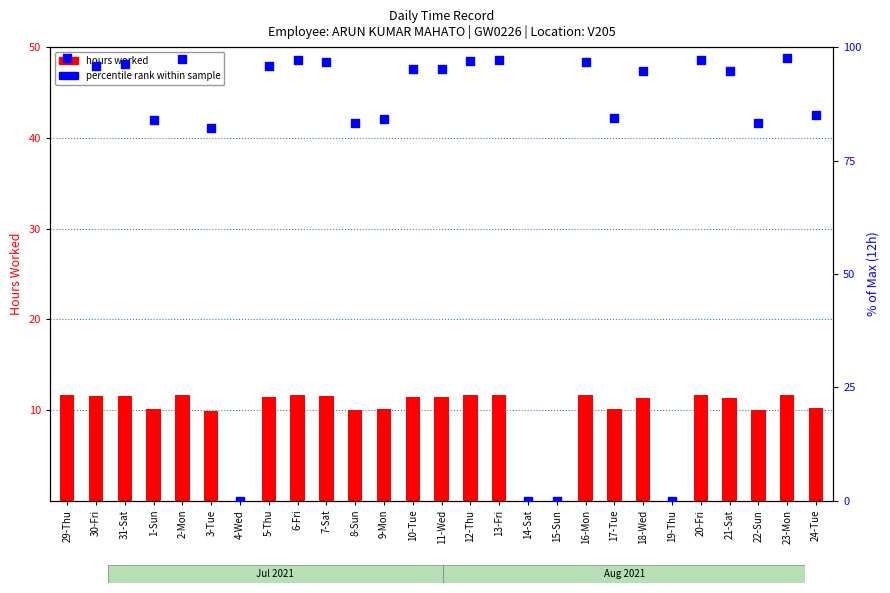

What are all the series names shown in the legend?

hours worked, percentile rank within sample